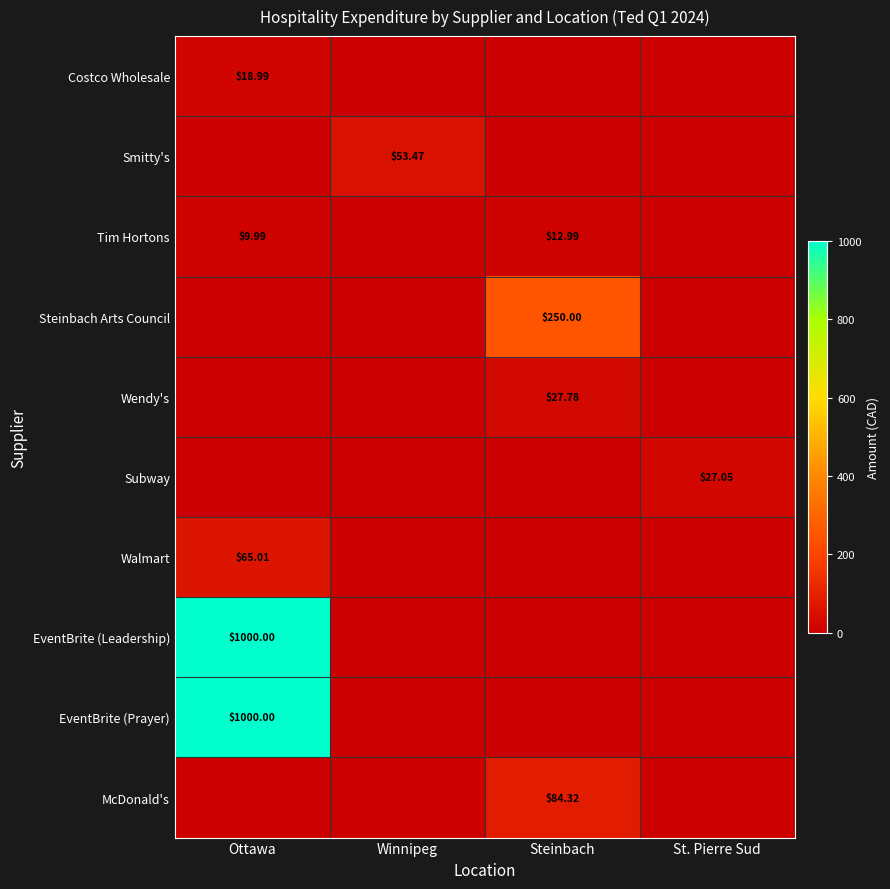

Is it true that McDonald's equals 0.0 at St. Pierre Sud?

True